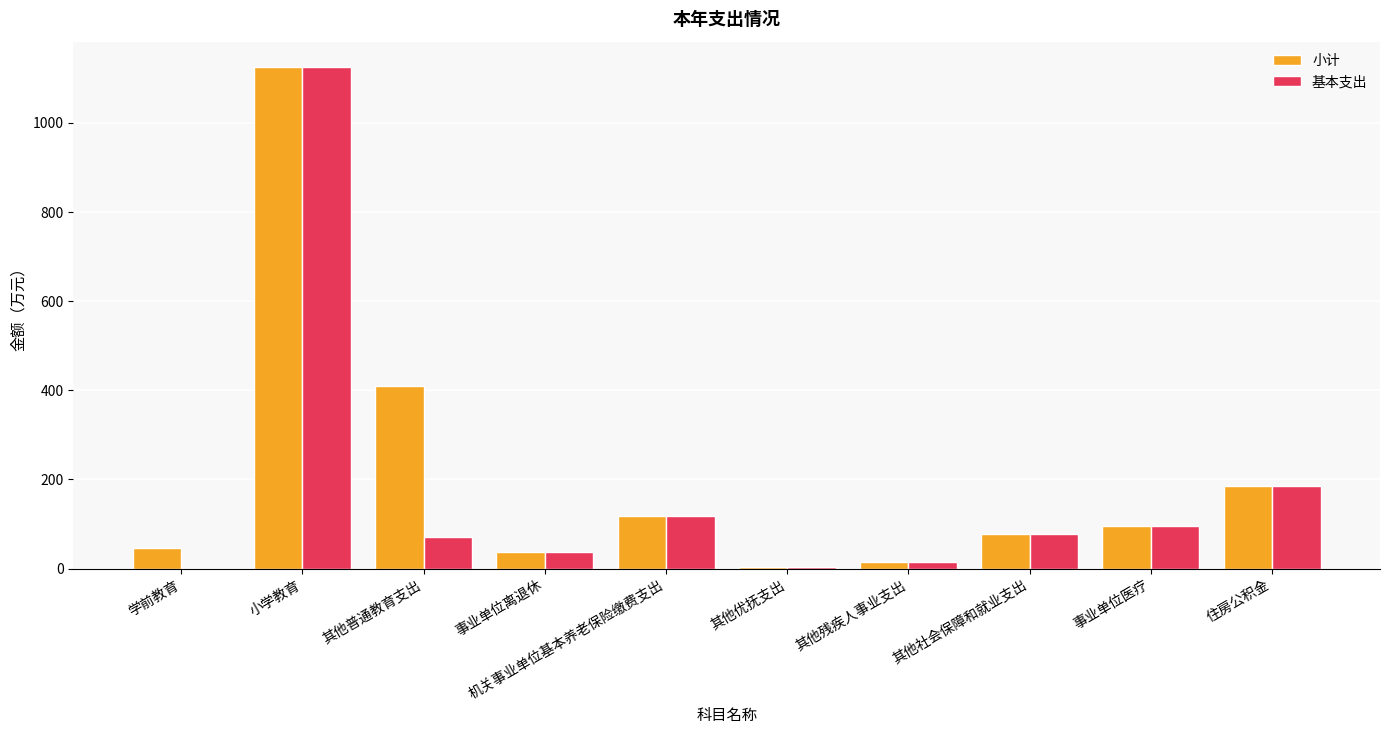

What is the sum of all 基本支出 values?

1727.1